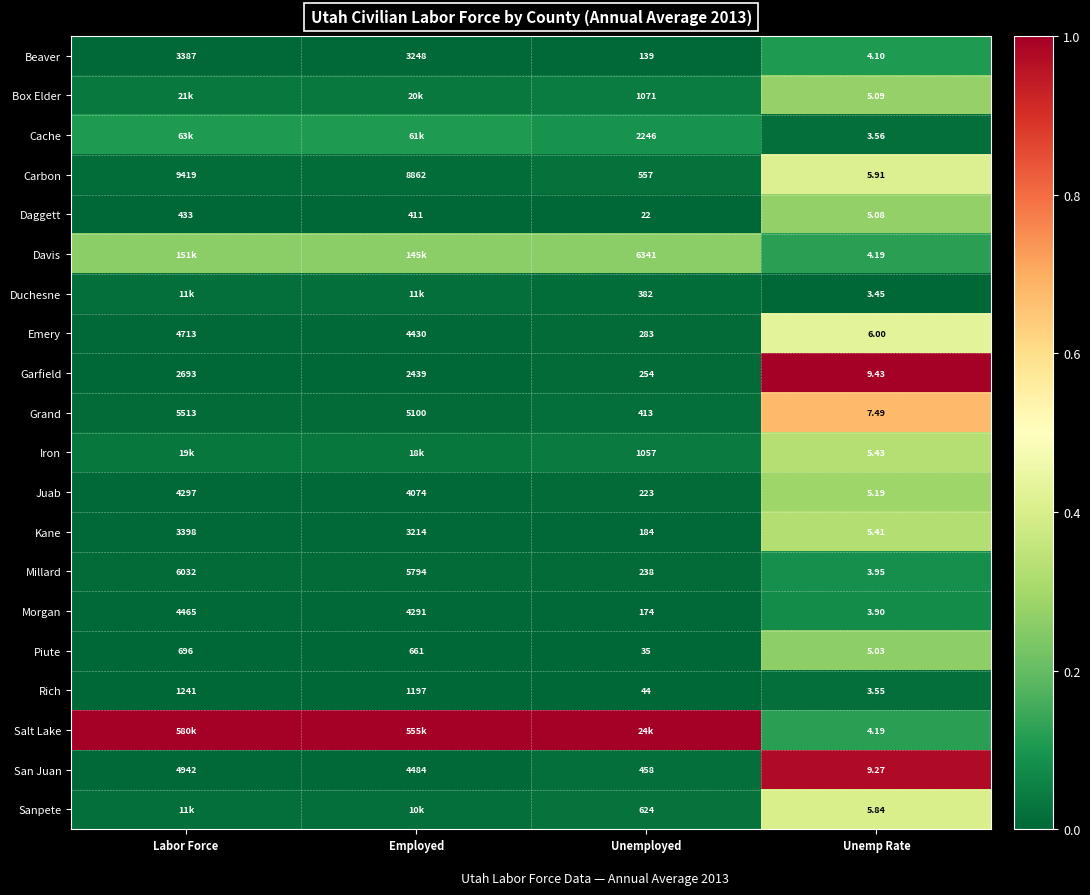

List the labels in order of Garfield value, largest first.

Labor Force, Employed, Unemployed, Unemp Rate